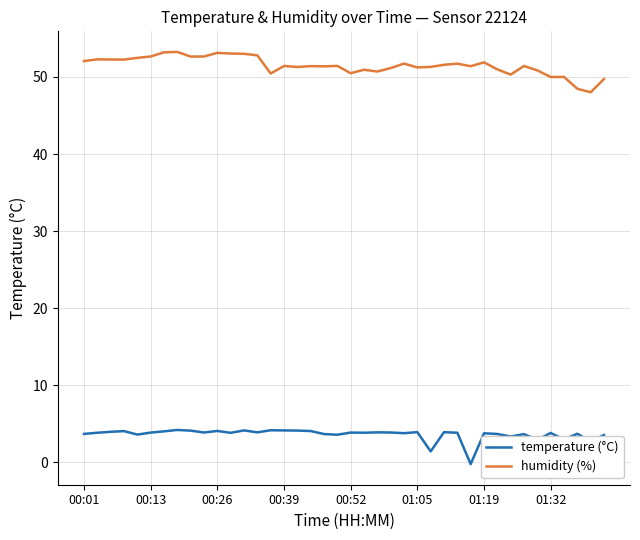

What is the lowest value of the temperature (°C) series?

-0.2